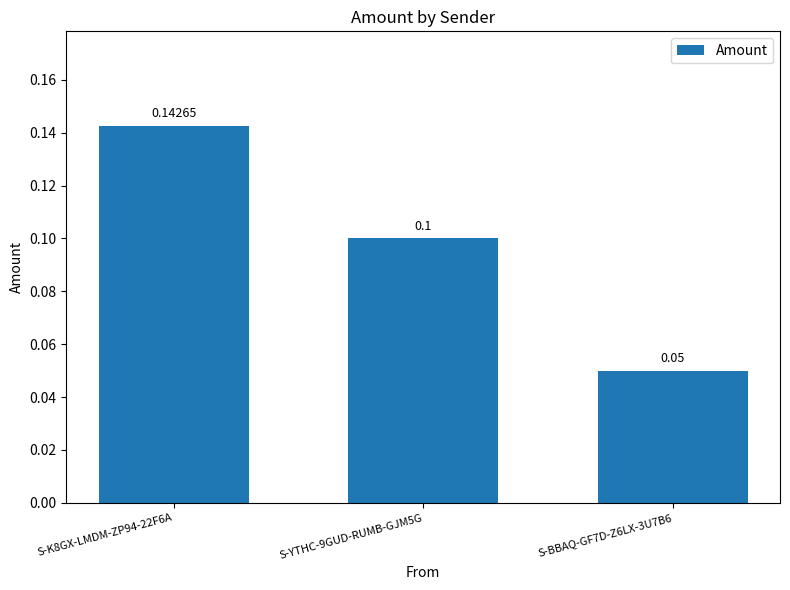

Which has a higher value, S-K8GX-LMDM-ZP94-22F6A or S-BBAQ-GF7D-Z6LX-3U7B6?

S-K8GX-LMDM-ZP94-22F6A